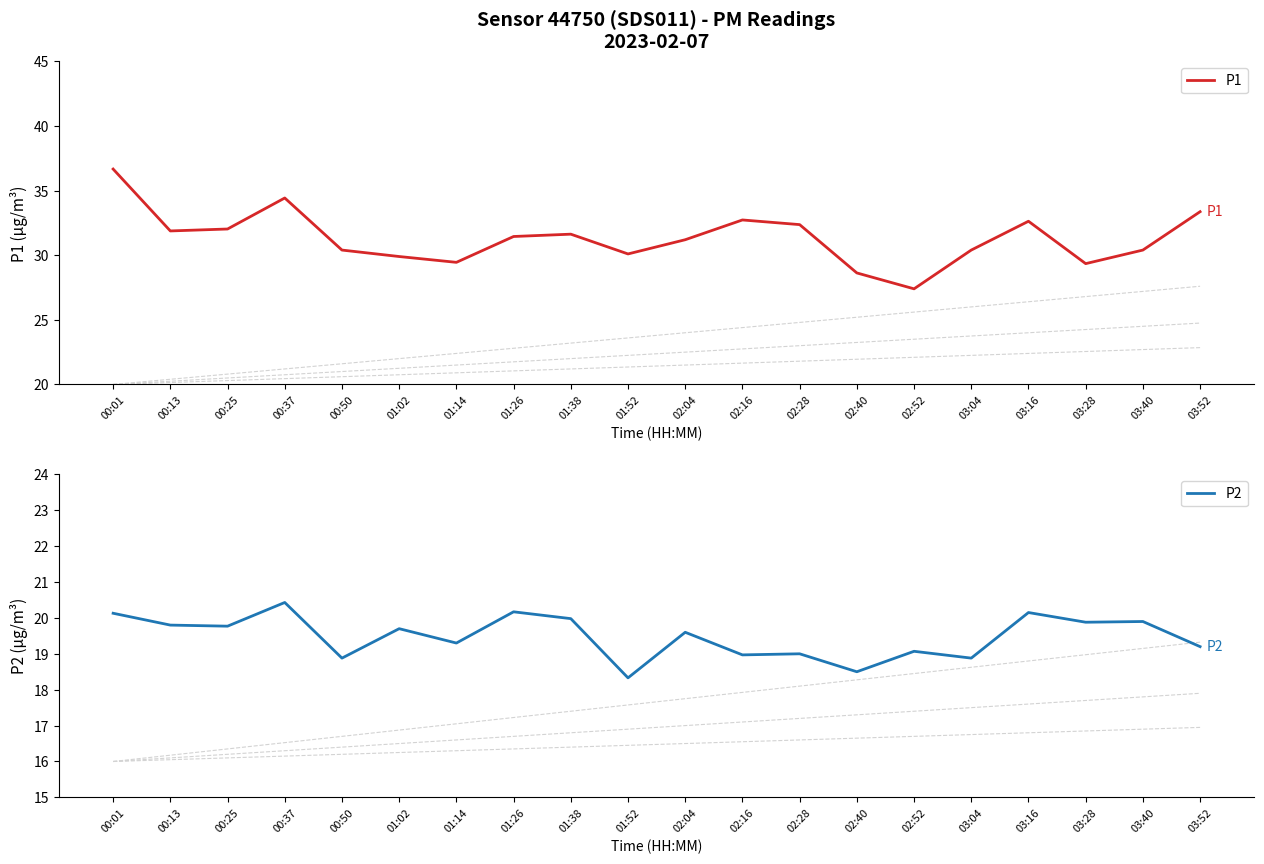

The P1 series shows 11.4 at 02:52. True or false?

False